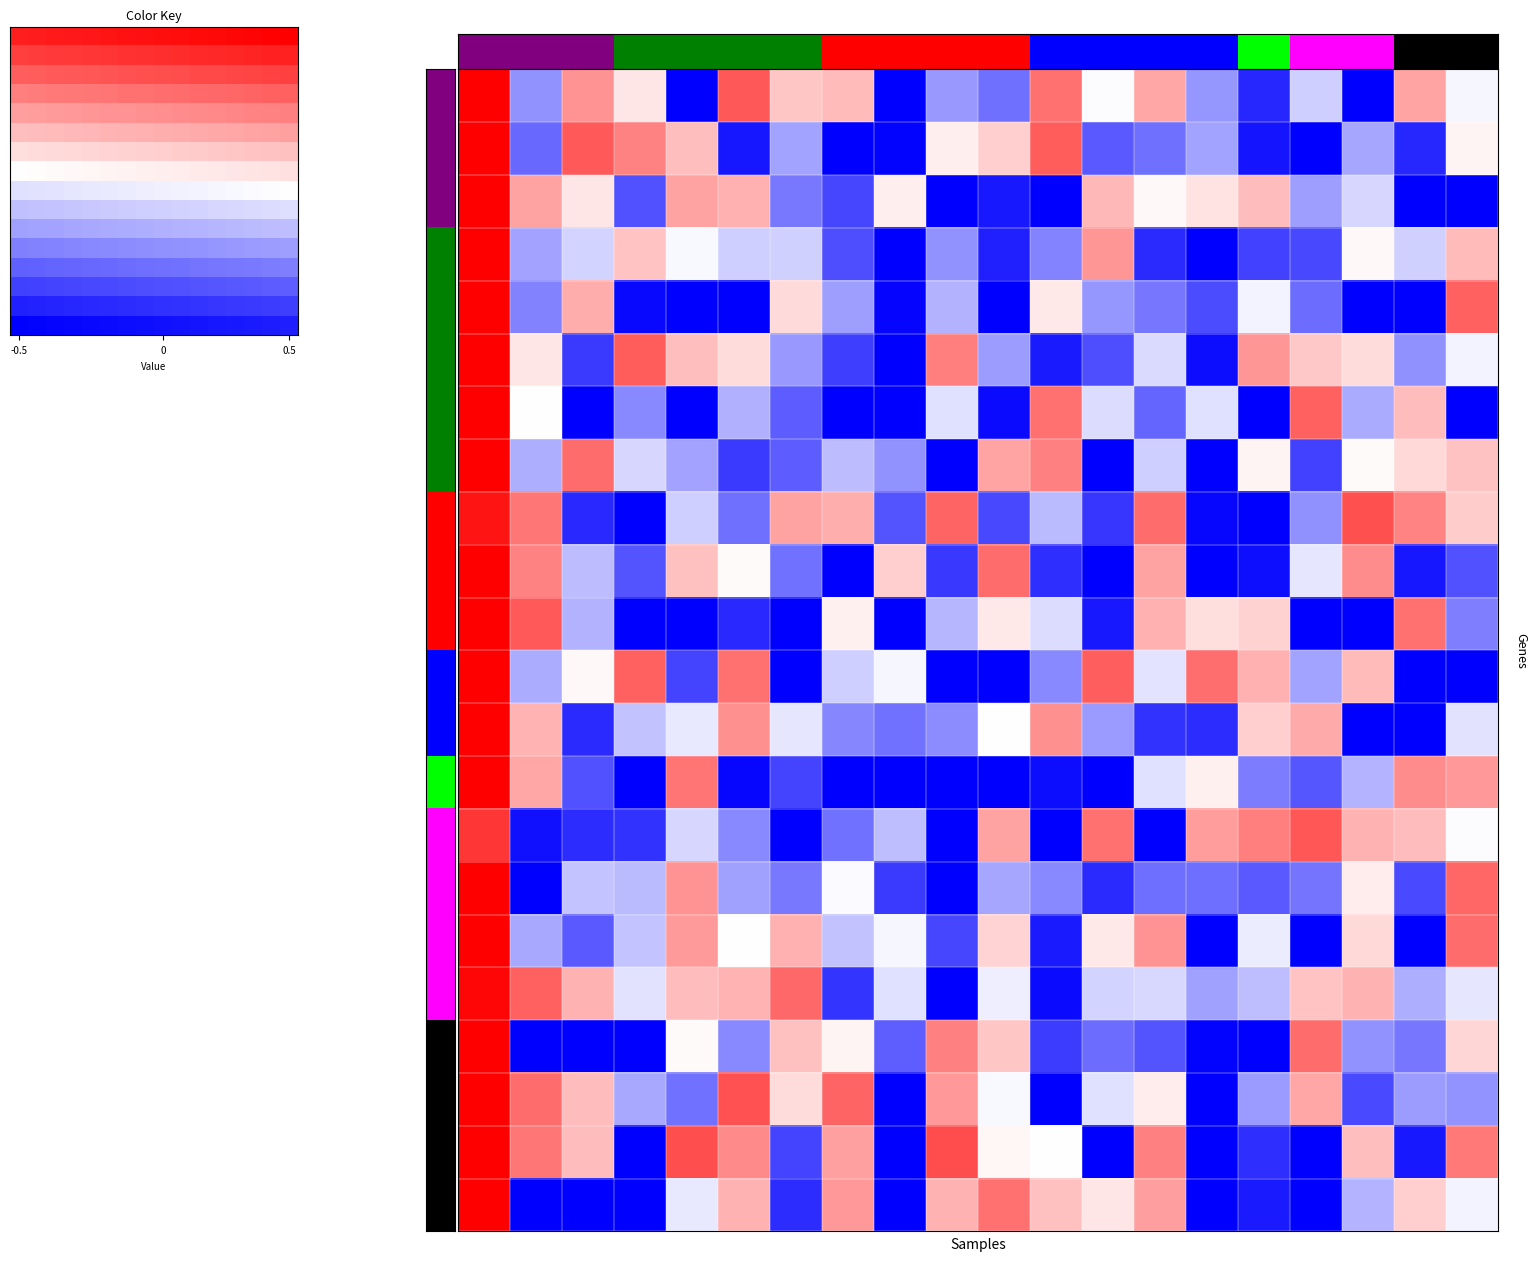

What is the total value across all series at 8?

3.9